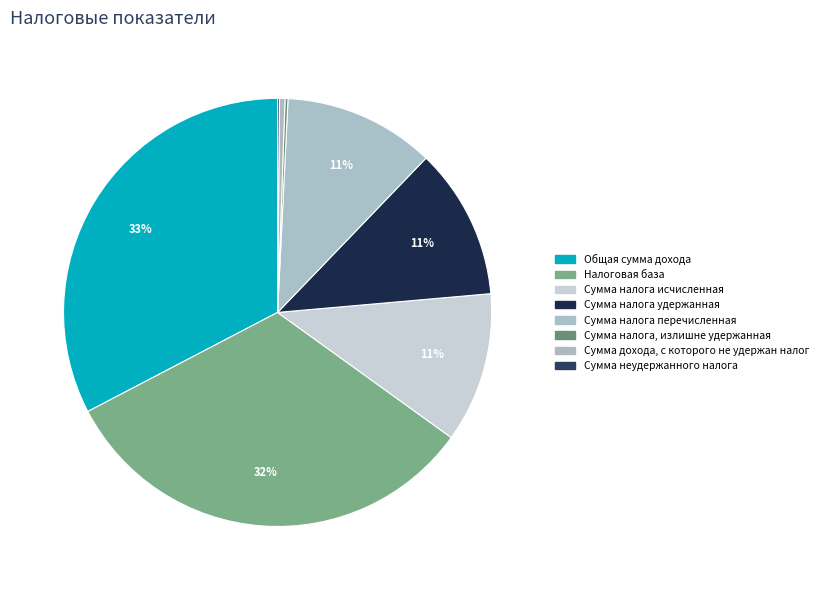

Rank the categories by value from highest to lowest.

Общая сумма дохода, Налоговая база, Сумма налога удержанная, Сумма налога перечисленная, Сумма налога исчисленная, Сумма дохода, с которого не удержан налог, Сумма налога, излишне удержанная, Сумма неудержанного налога